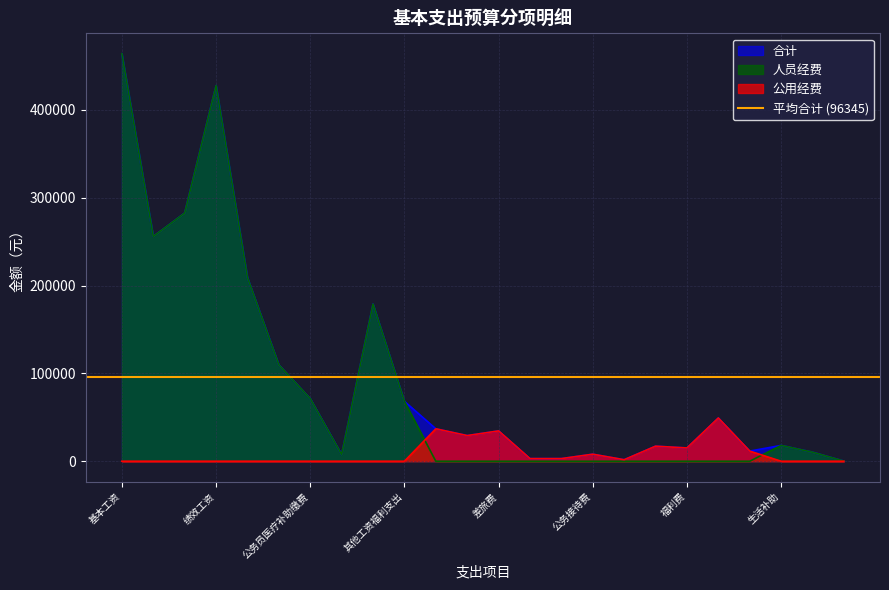

What is the spread (max minus min) of values at 其他工资福利支出?

68160.0